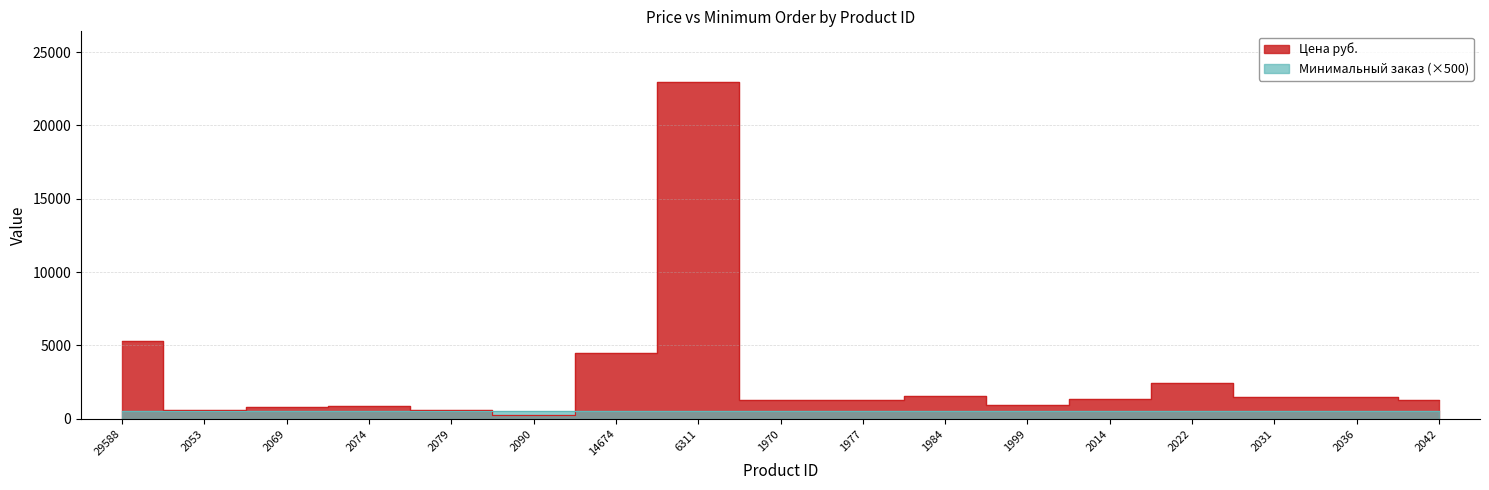

The value at 2036 is 1497. True or false?

True